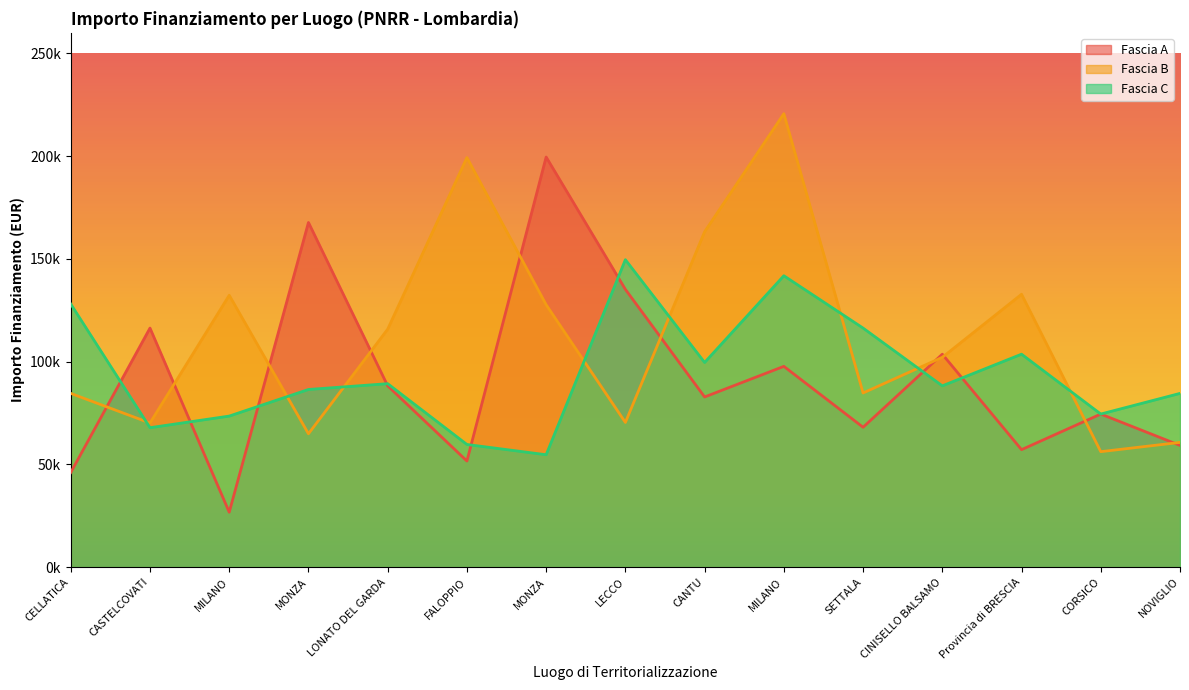

Which series changed the most between FALOPPIO and CINISELLO BALSAMO?

Fascia B